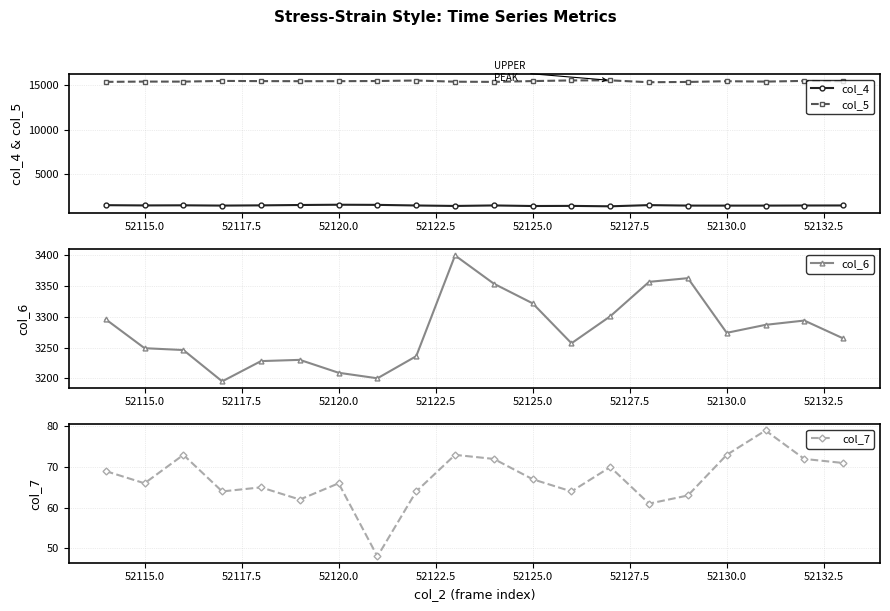

True or false: col_5 and col_6 cross at least once.

False